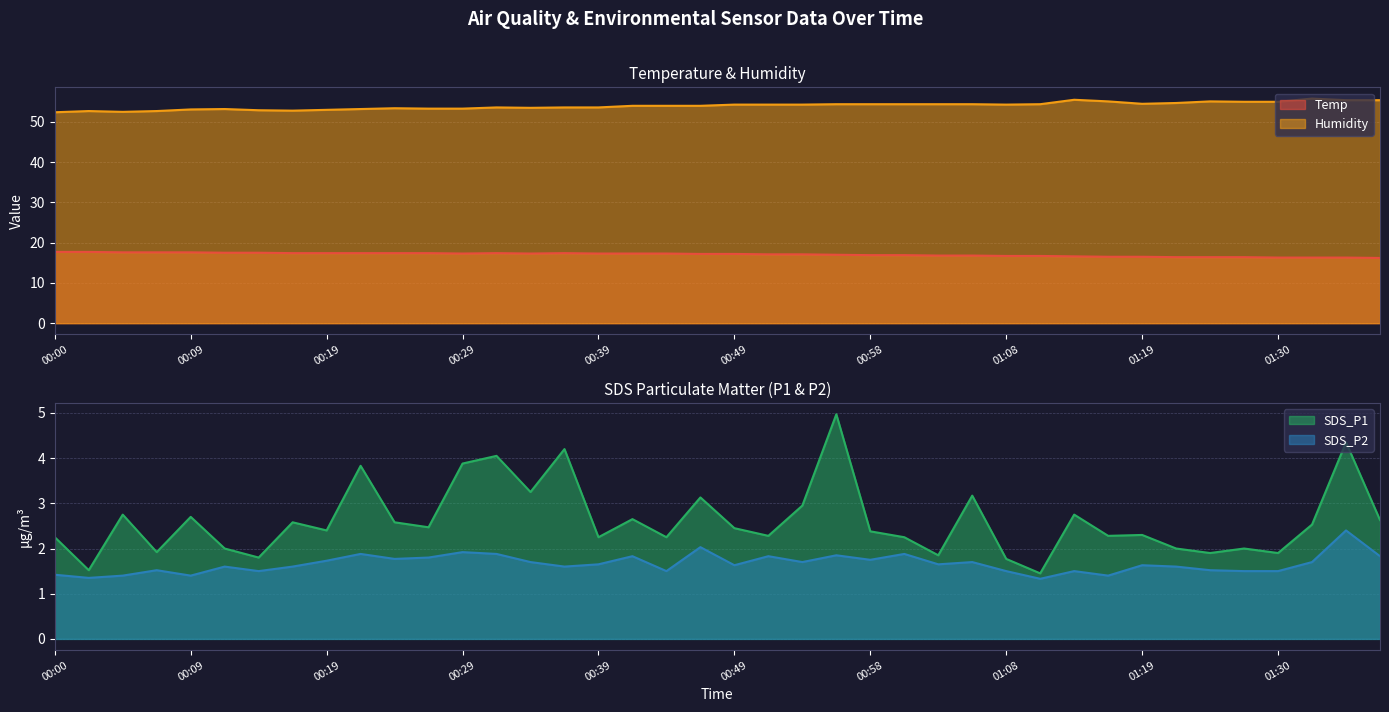

True or false: SDS_P1 and SDS_P2 intersect in this chart.

False